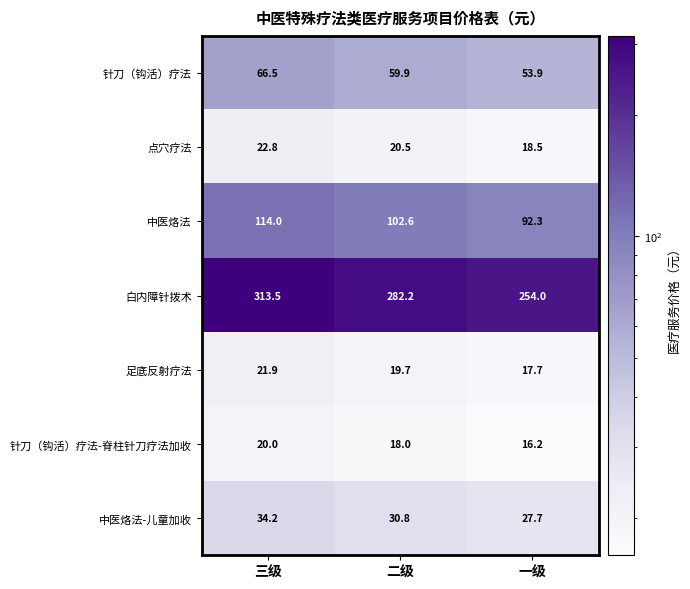

What value does the 点穴疗法 series have at 一级?

18.5